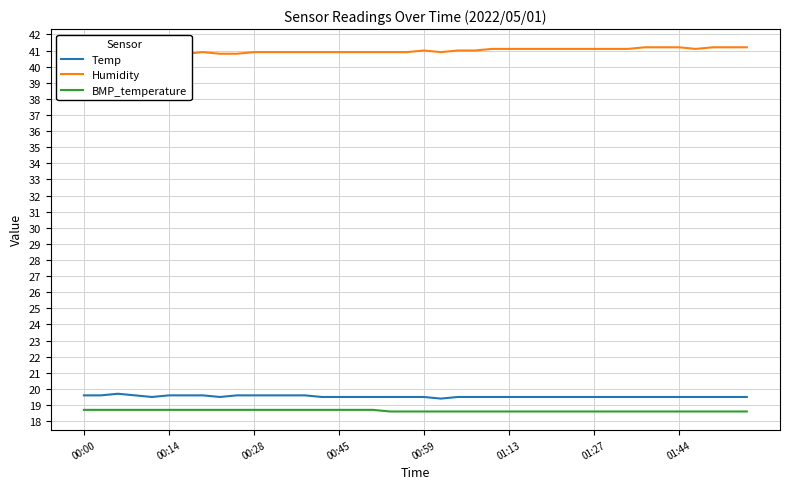

What is the value of the Temp point at the 12th from the left?

19.6